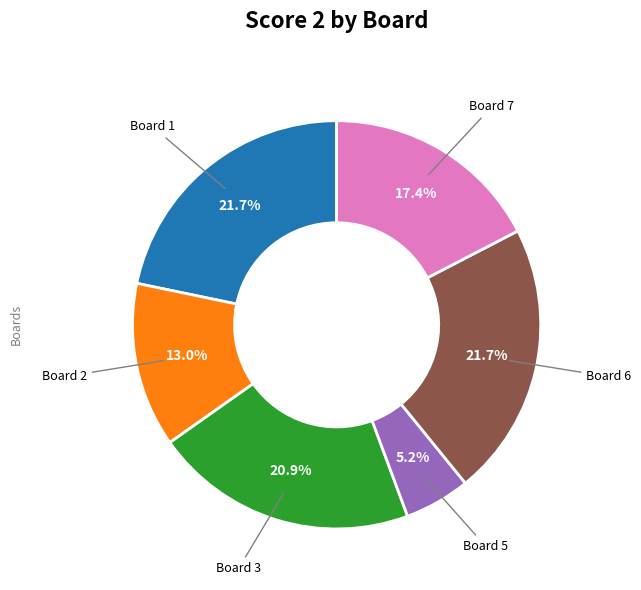

The Board 1 slice represents 22% of the pie. True or false?

True